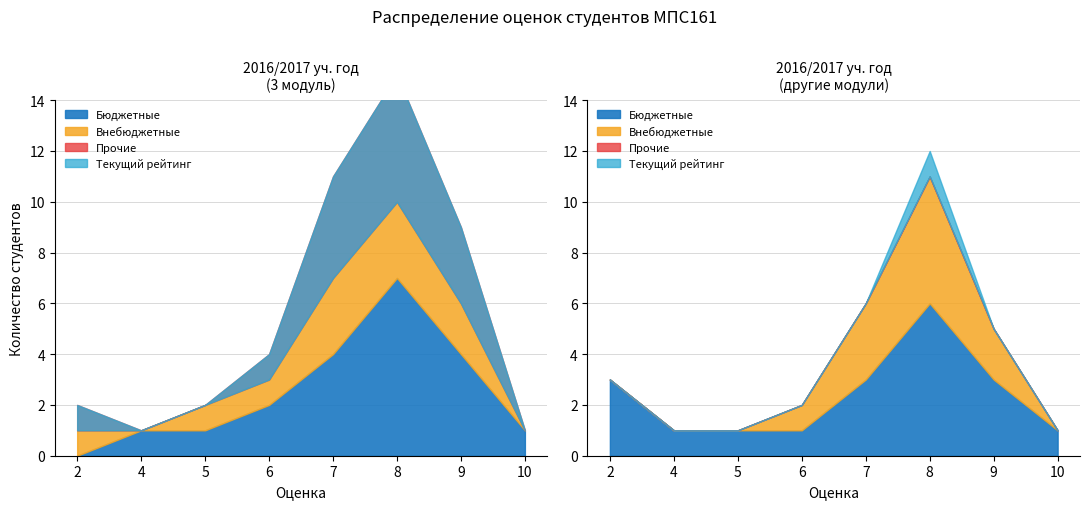

Between 3 and 8, which is larger?

8